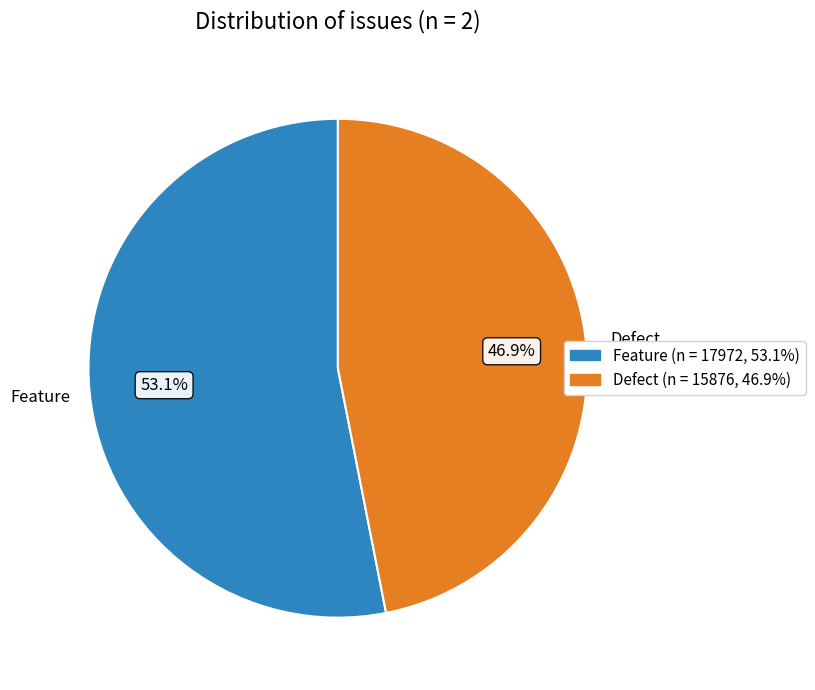

What is the majority slice?

Feature